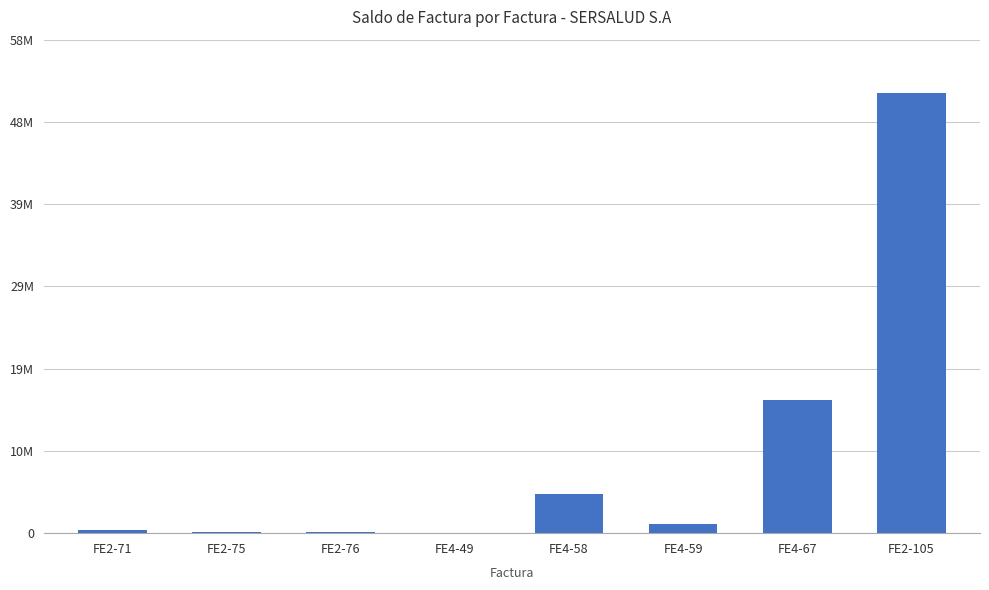

What is the value of the 6th bar from the left?

1119079